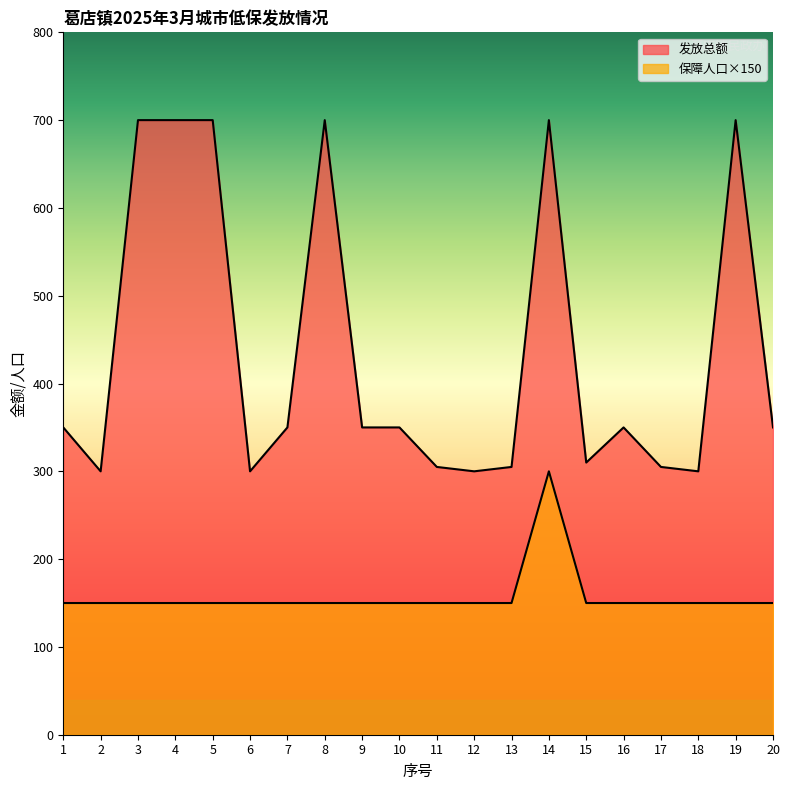

At which label does 发放总额 reach its minimum?

2